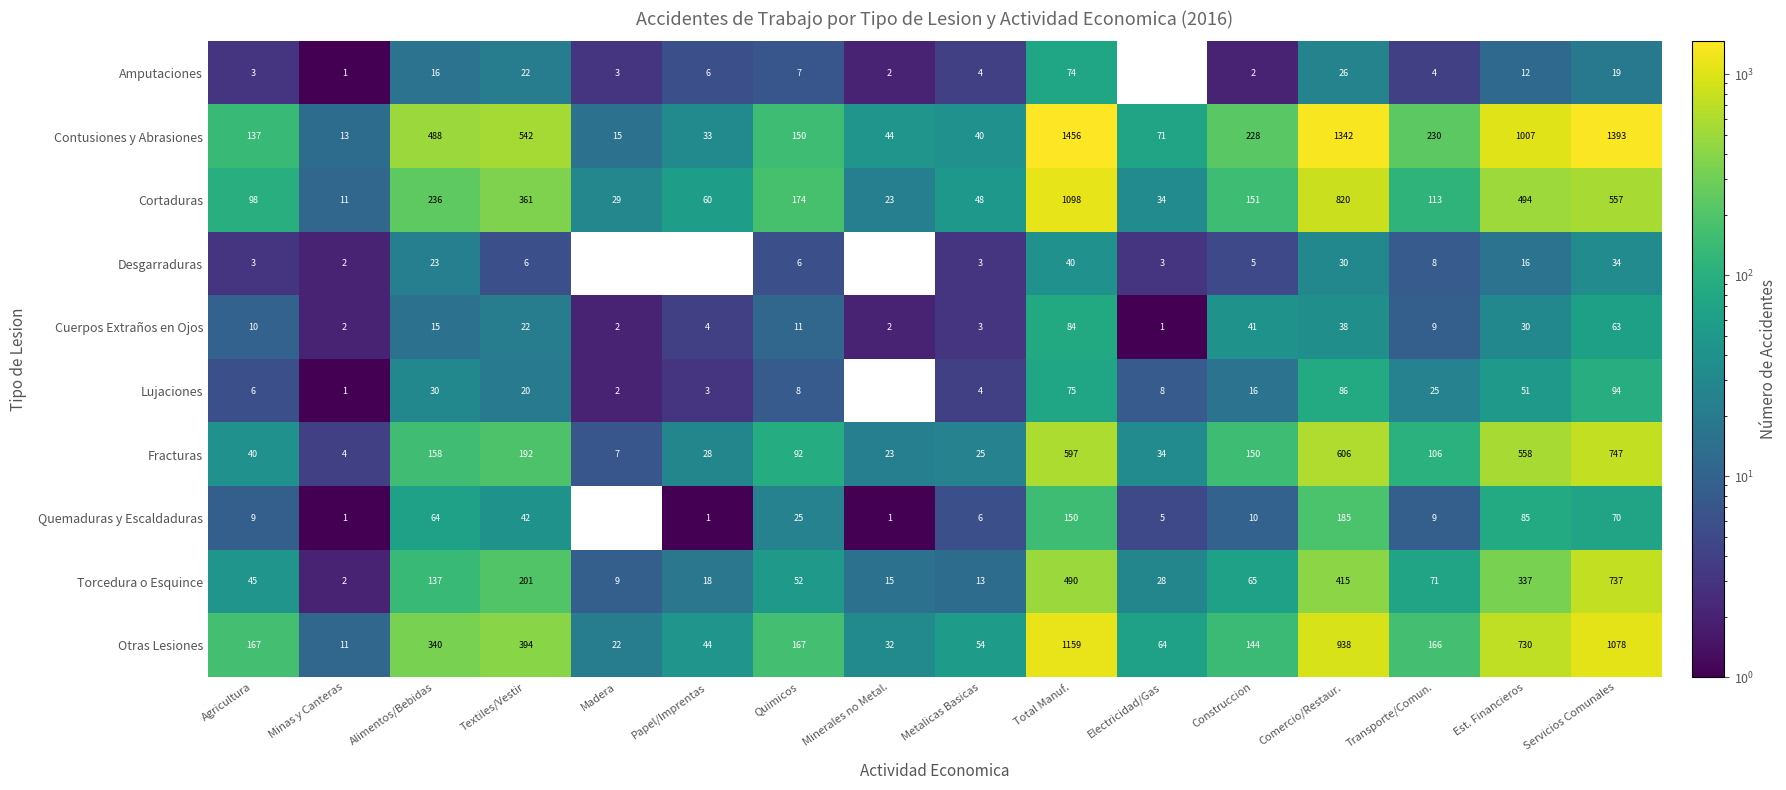

Rank the series by their maximum value, from highest to lowest.

Contusiones y Abrasiones, Otras Lesiones, Cortaduras, Fracturas, Torcedura o Esquince, Quemaduras y Escaldaduras, Lujaciones, Cuerpos Extraños en Ojos, Amputaciones, Desgarraduras